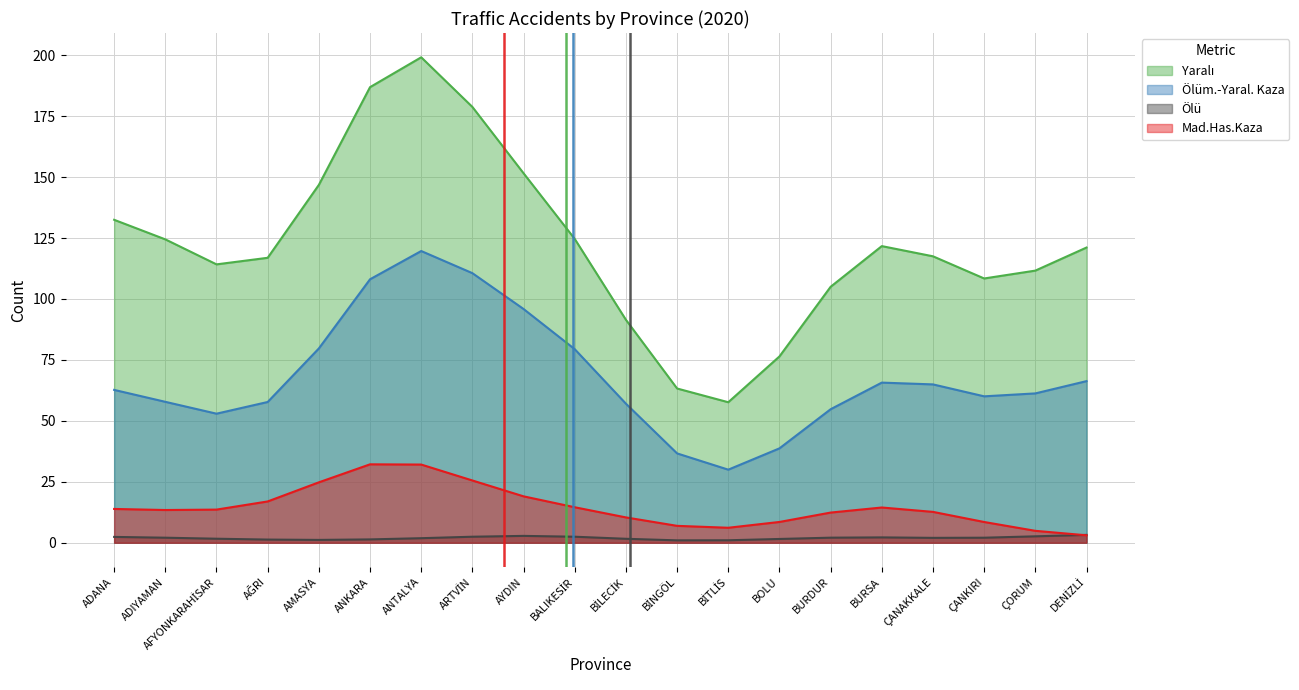

True or false: Mad.Has.Kaza and Ölüm.-Yaral. Kaza intersect in this chart.

False